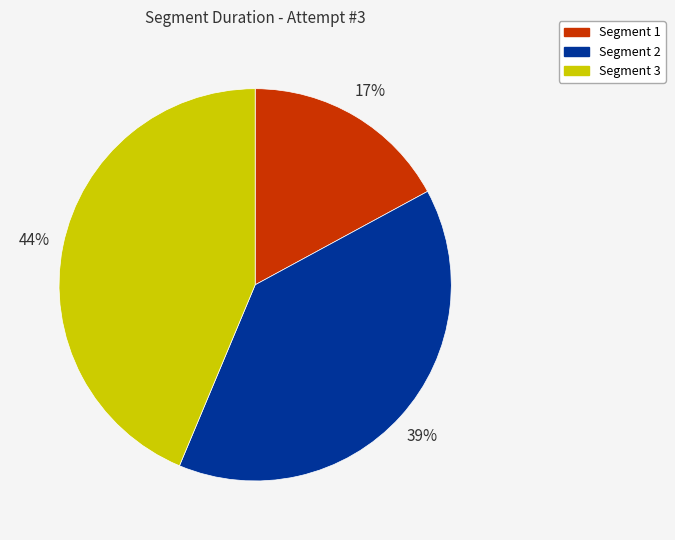

Is there any slice that represents more than half of the pie?

No